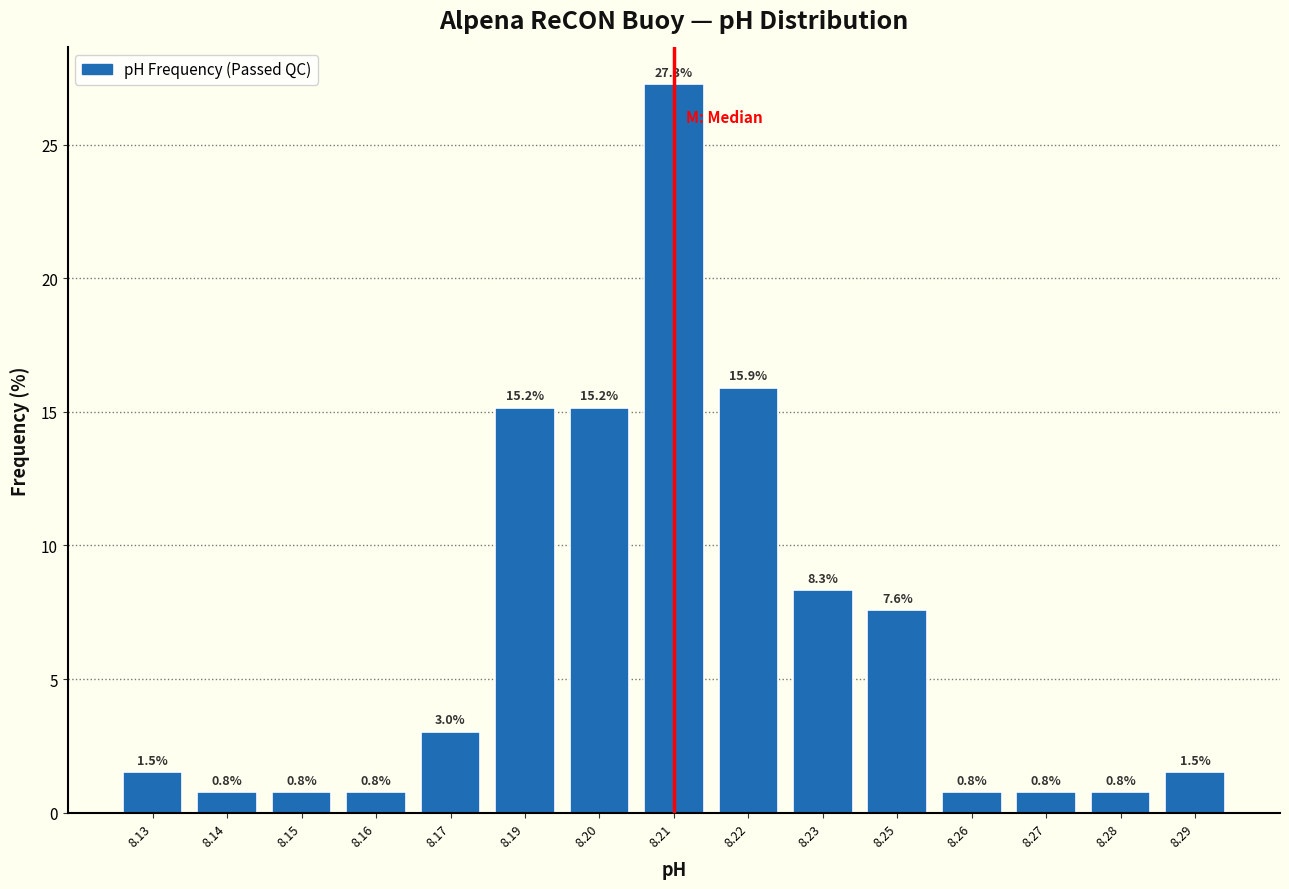

Reading left to right, extract all data points from this chart.

8.13=1.5	8.14=0.8	8.15=0.8	8.16=0.8	8.17=3.0	8.19=15.2	8.20=15.2	8.21=27.3	8.22=15.9	8.23=8.3	8.25=7.6	8.26=0.8	8.27=0.8	8.28=0.8	8.29=1.5